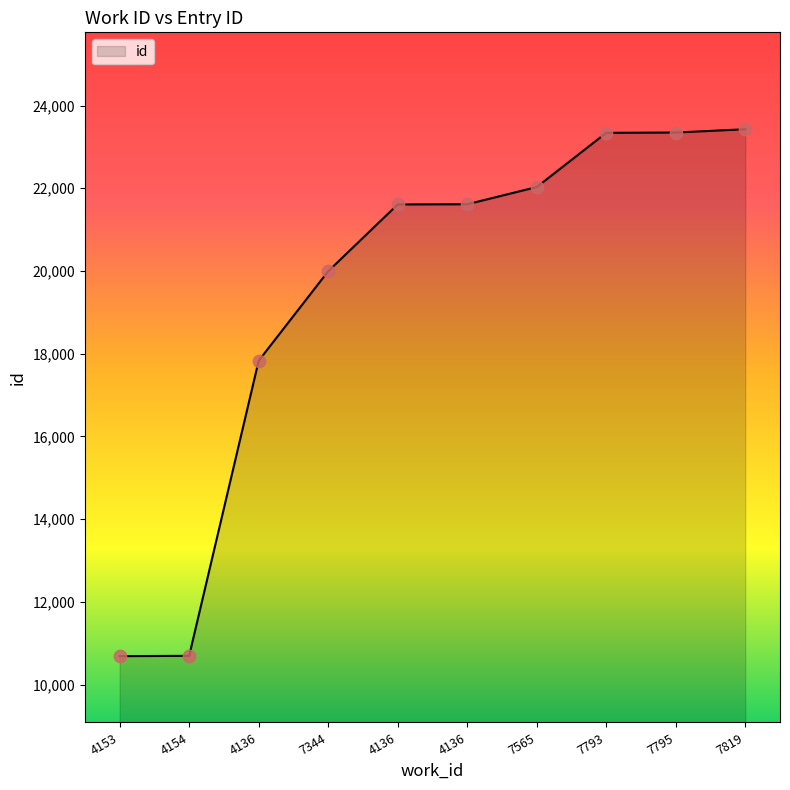

What is the ratio of the value at 4154 to the value at 4136?

0.6